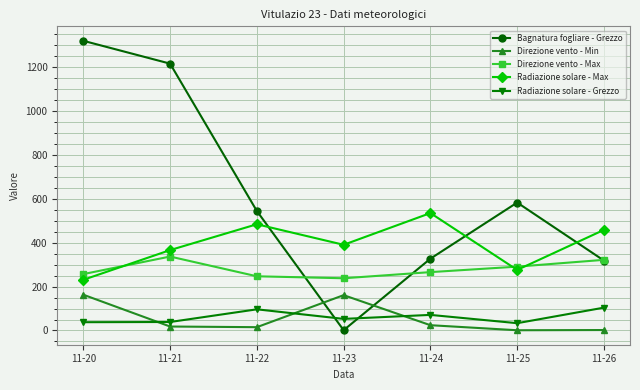

The Radiazione solare - Grezzo series shows 37.7 at 11-20. True or false?

True